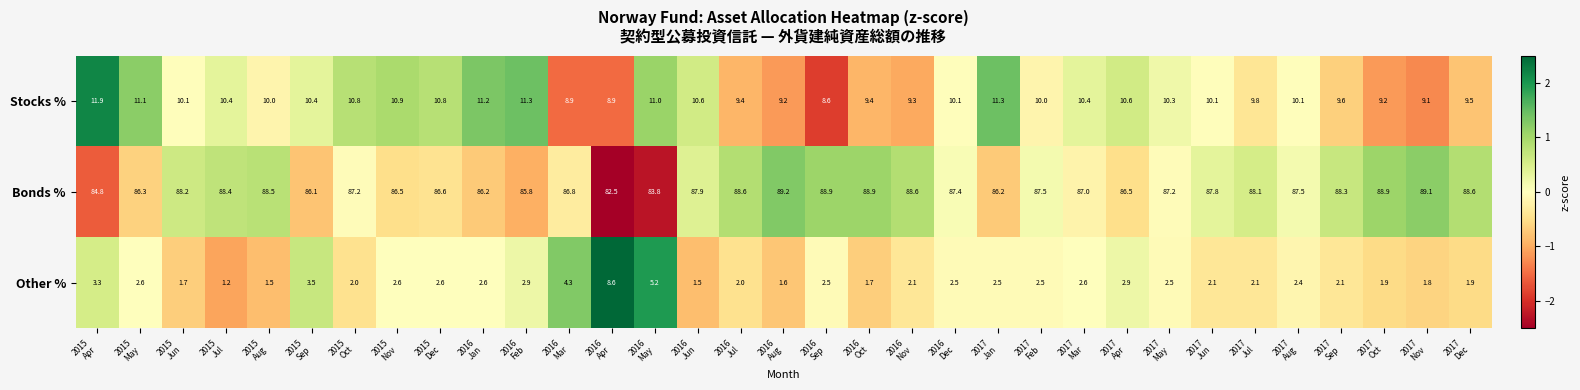

Which series has the largest total across all categories?

Bonds %